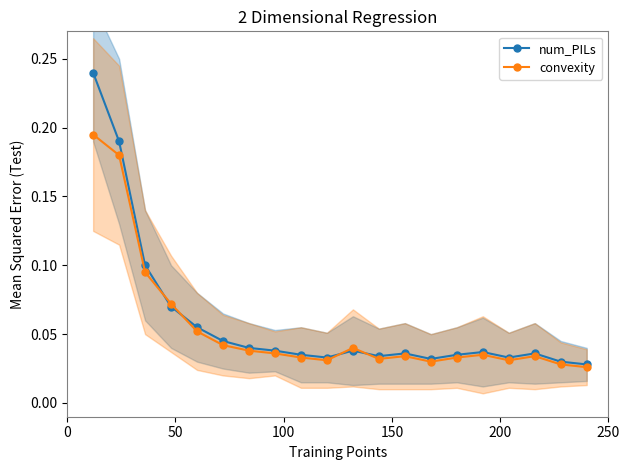

What is the maximum value shown in the chart?

0.2